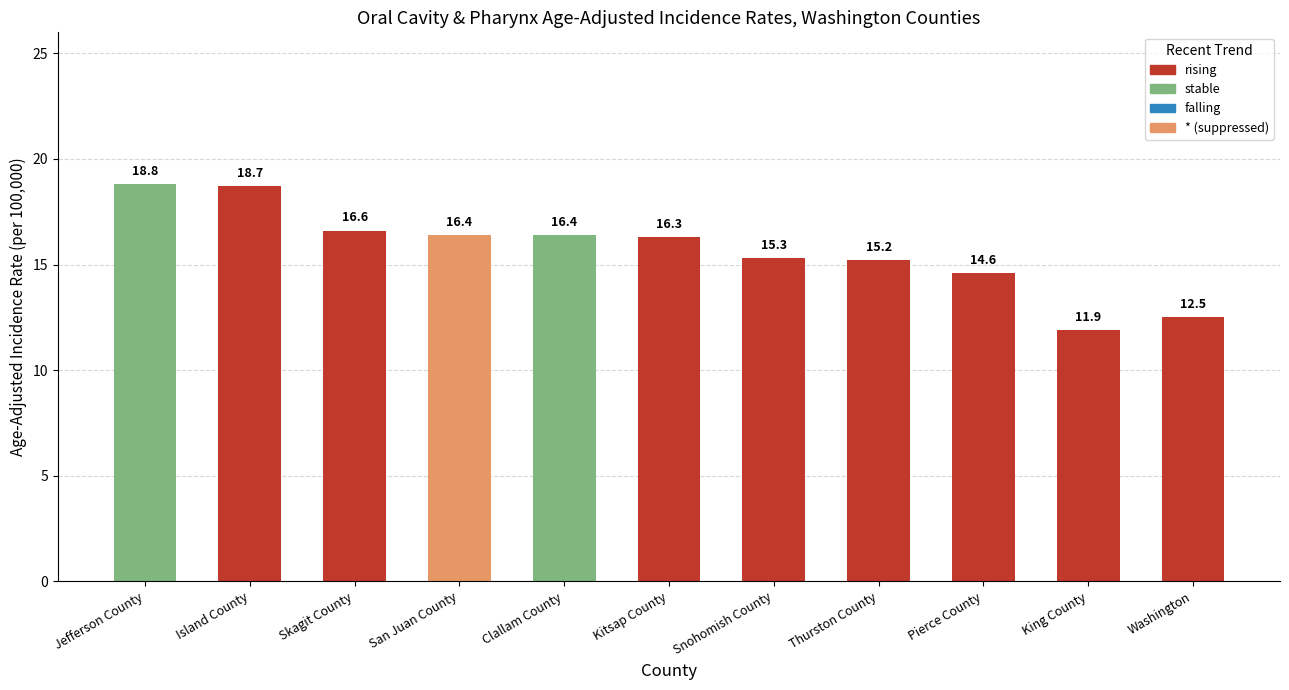

What is the total value across all series at San Juan County?

16.4